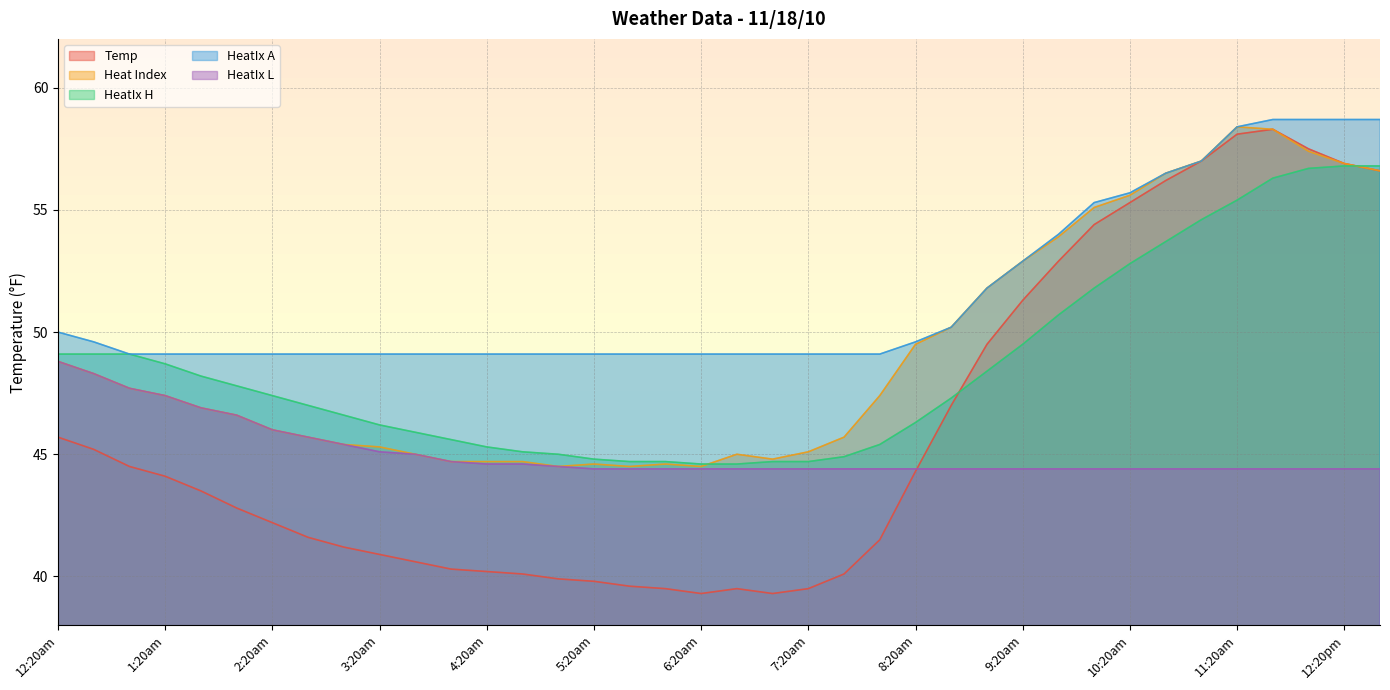

Is the value of HeatIx H at 8:40am greater than the value of Heat Index at 5:00am?

Yes